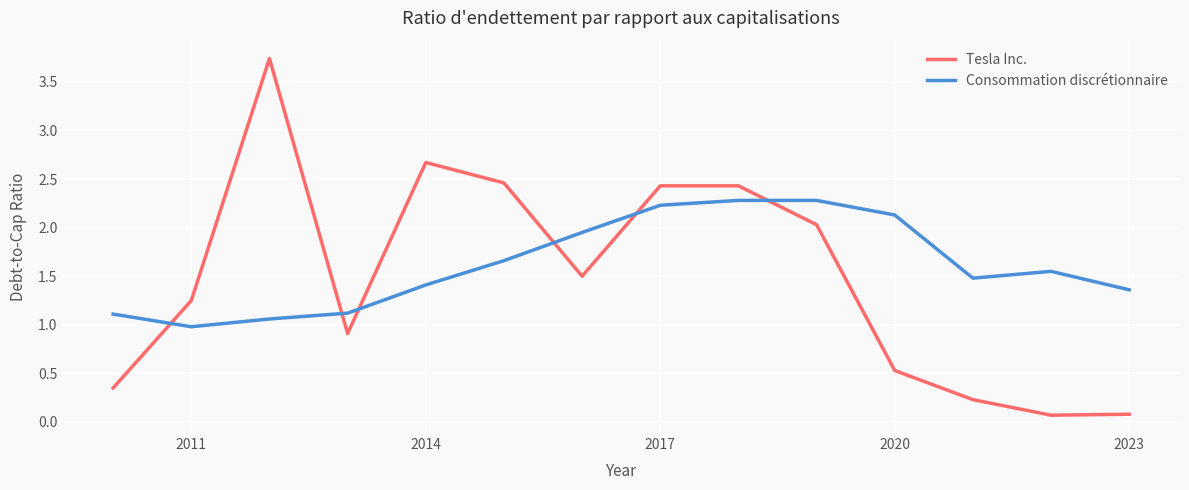

What is the difference between the maximum and minimum values in the Tesla Inc. series?

3.7